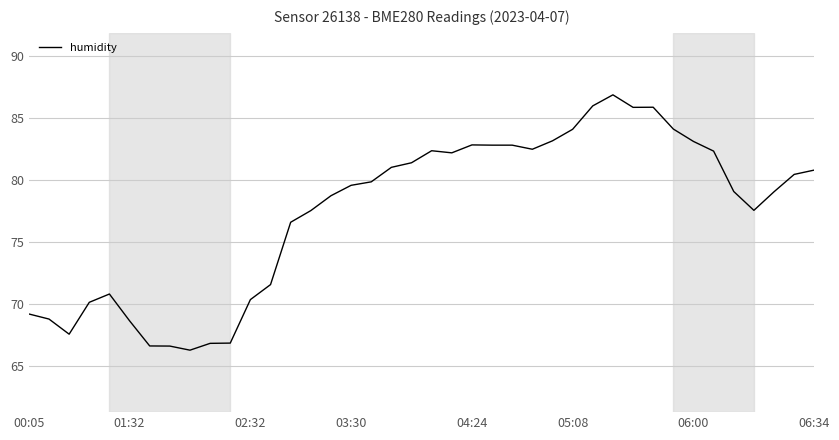

What is the smallest value displayed?

66.2